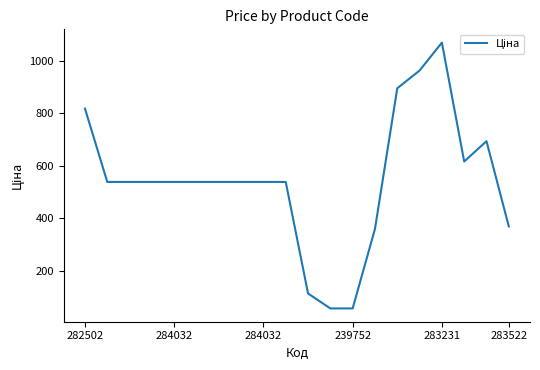

What is the greatest value displayed?

1069.8